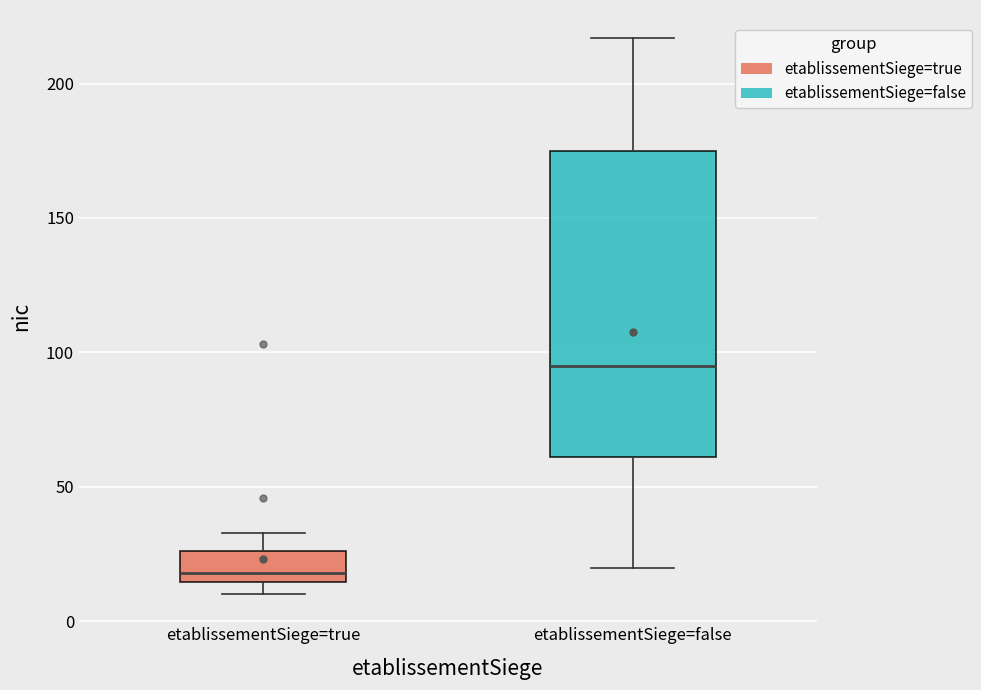

Where does the lower whisker of the box for etablissementSiege=false end on the y-axis? The values are not printed on the chart, so give them approximately, as read against the axis.

20